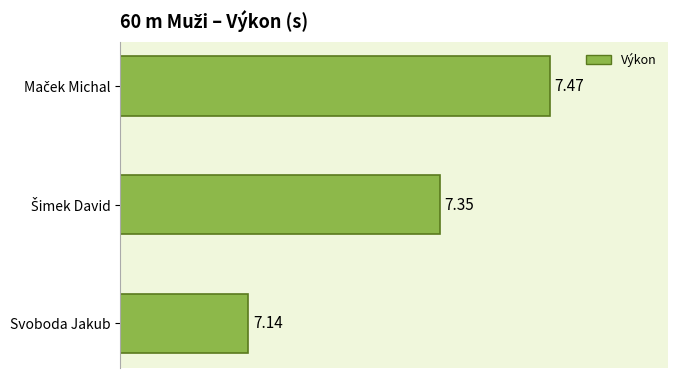

At which label is the value closest to 7?

Svoboda Jakub